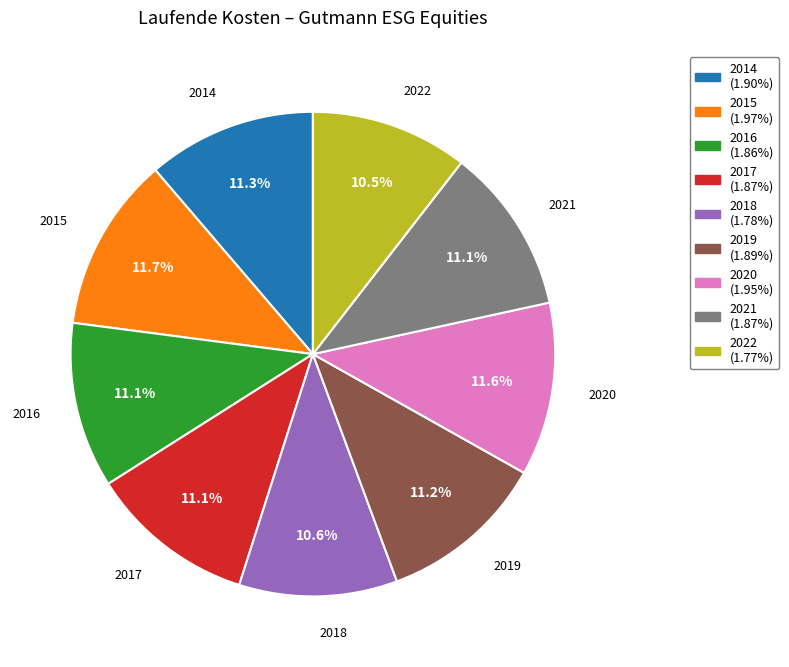

Does 2022 represent more than half of the total?

No